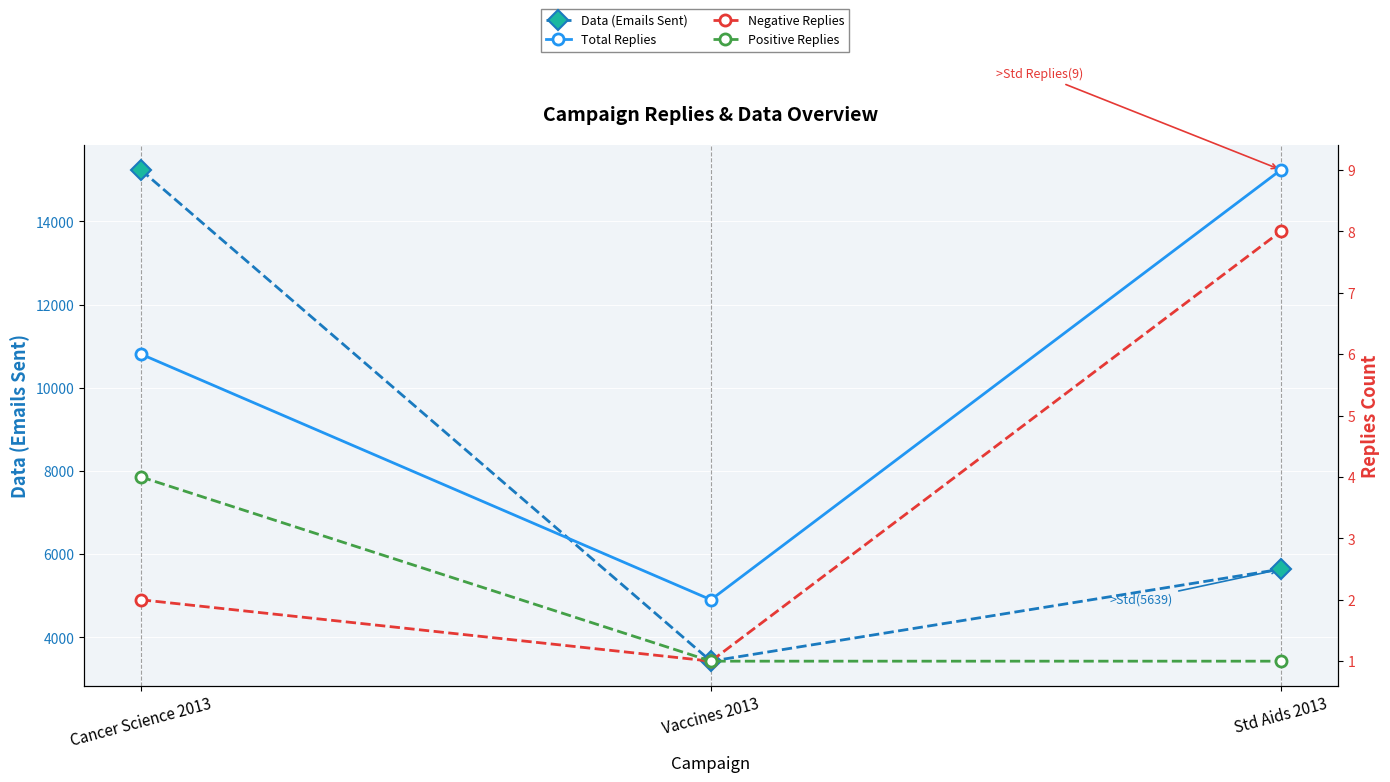

At how many categories does at least one series exceed 11156?

1